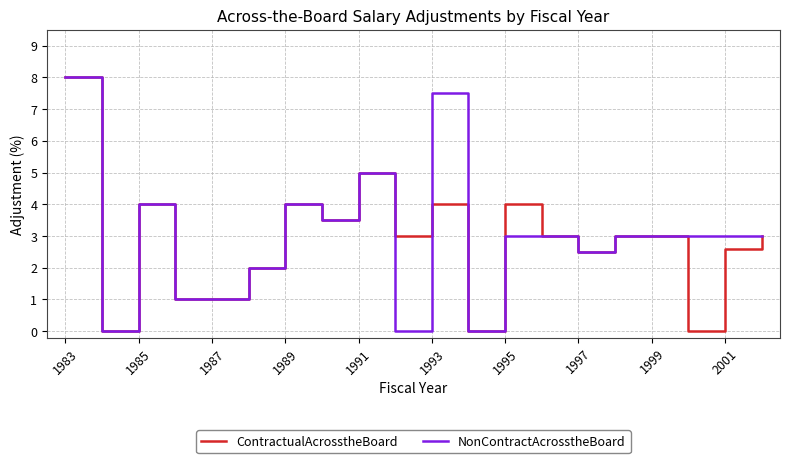

What is the maximum value for NonContractAcrosstheBoard?

8.0